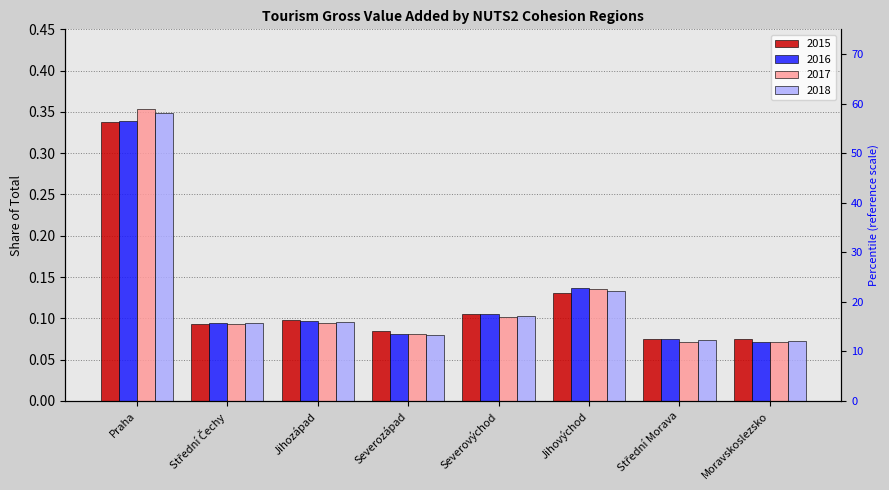

What is the total value across all series at Jihovýchod?

0.5